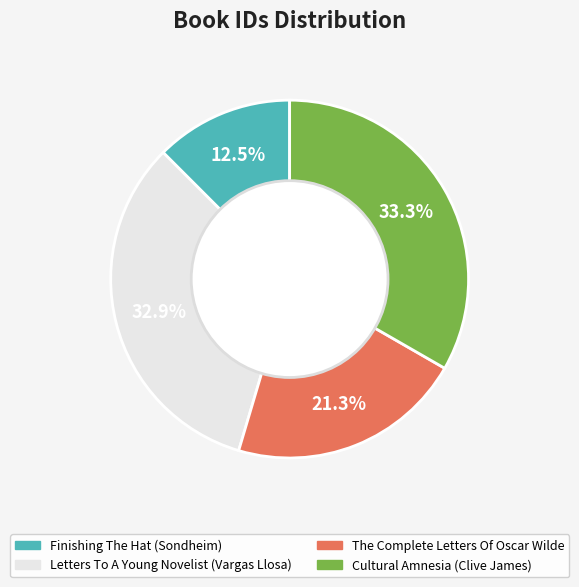

Approximately how many times larger is the value at The Complete Letters Of Oscar Wilde compared to Finishing The Hat (Sondheim)?

1.7